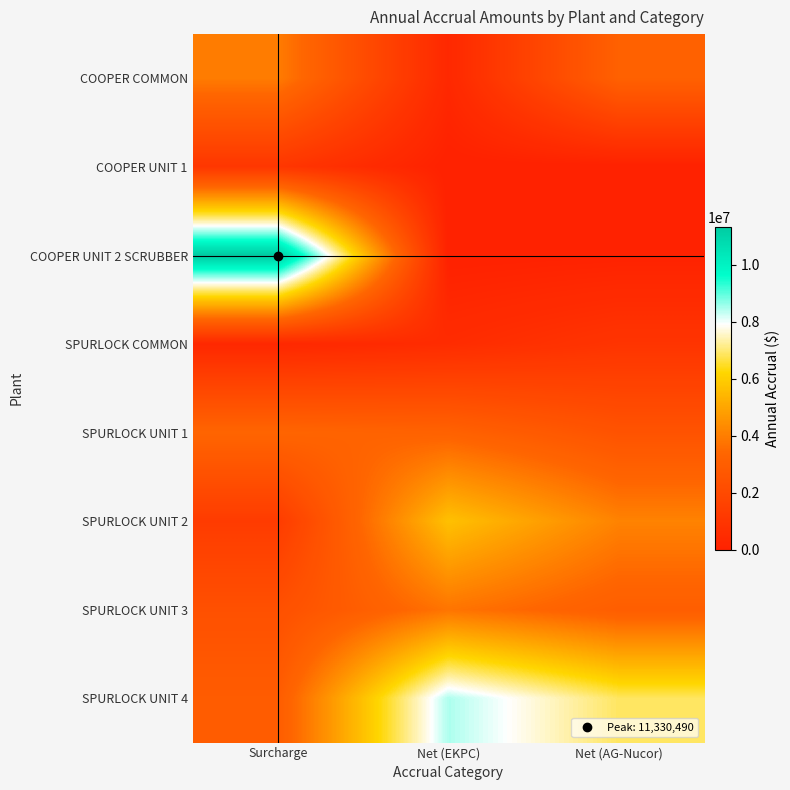

Rank the series at Net (EKPC) from highest to lowest value.

SPURLOCK UNIT 4, SPURLOCK UNIT 2, SPURLOCK UNIT 3, SPURLOCK UNIT 1, SPURLOCK COMMON, COOPER COMMON, COOPER UNIT 1, COOPER UNIT 2 SCRUBBER